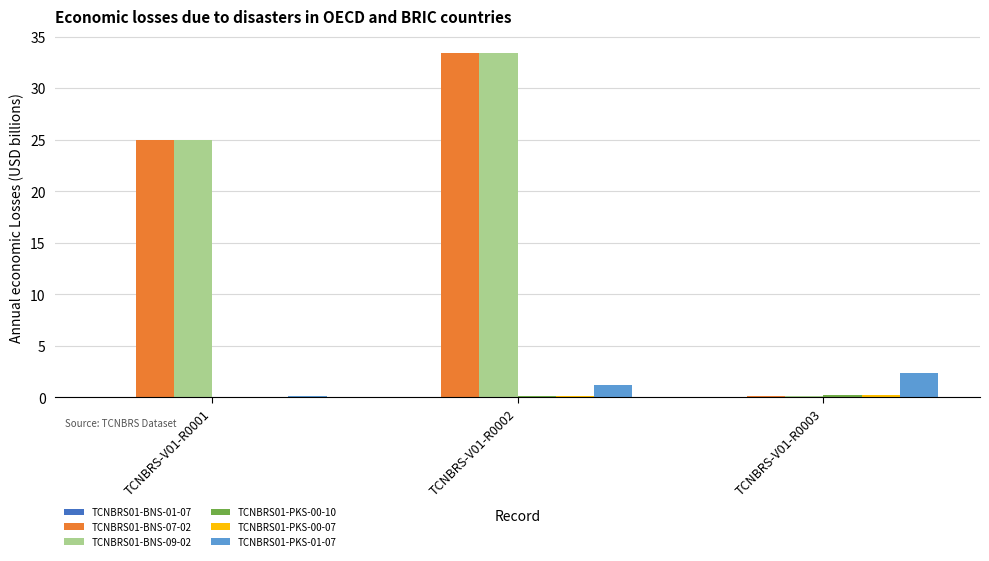

What is the difference between the TCNBRS01-PKS-01-07 values at TCNBRS-V01-R0003 and TCNBRS-V01-R0002?

1.1